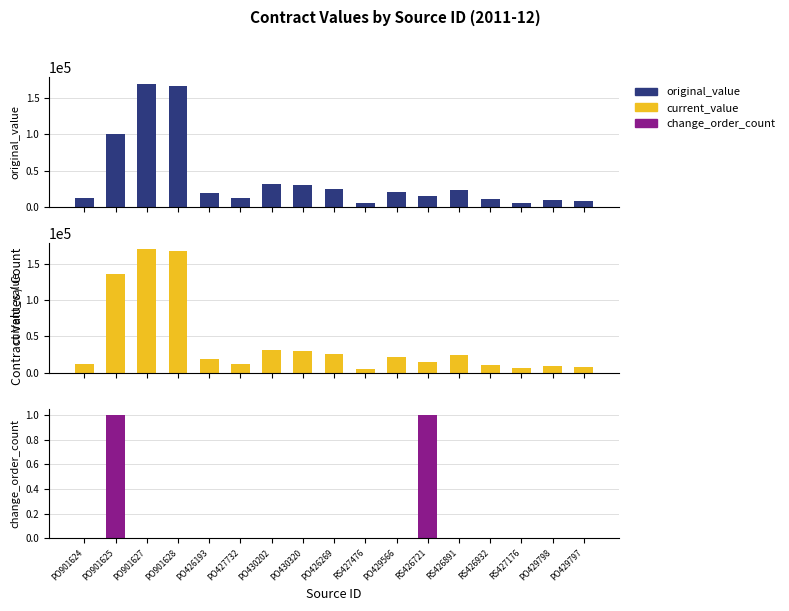

Between PO427732 and RS427176, which series saw the biggest shift?

original_value